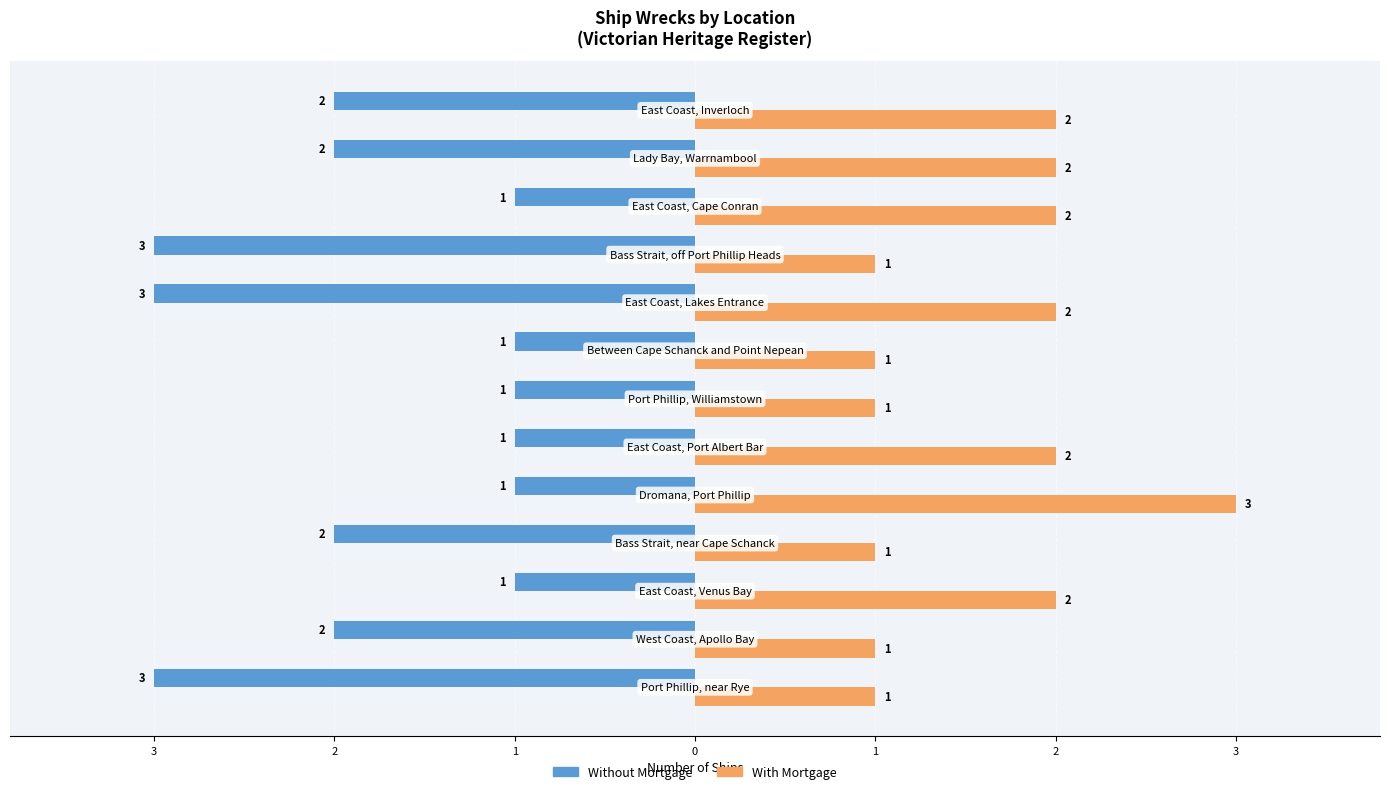

What are all the series names shown in the legend?

Without Mortgage, With Mortgage